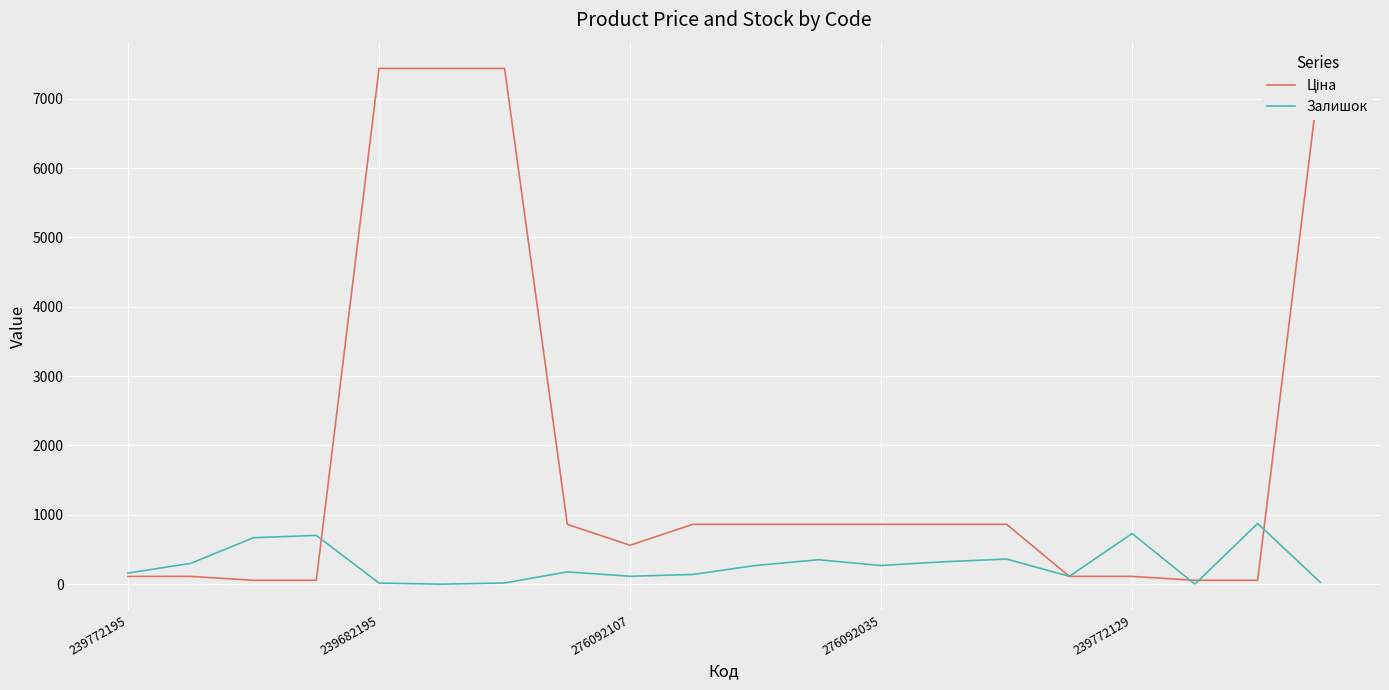

True or false: Ціна has more than 1 interior local peaks.

False